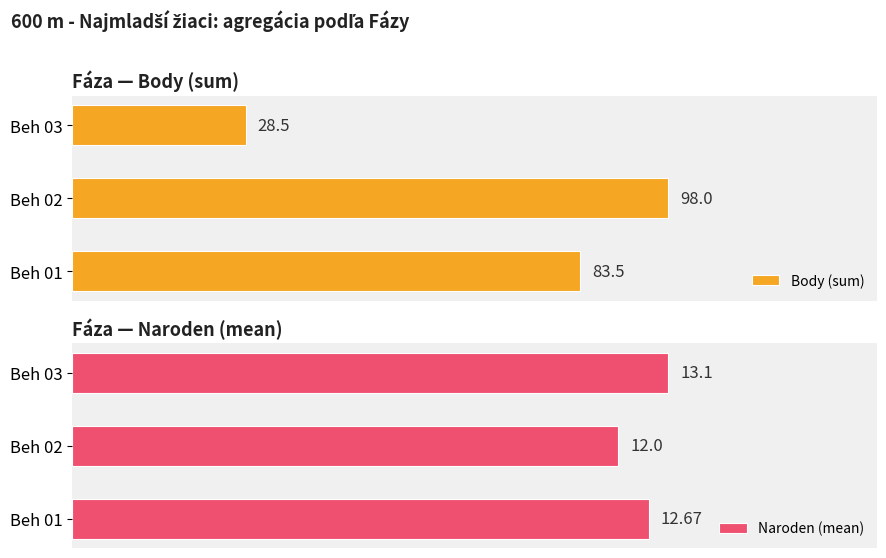

Which category has the lowest value in the Body (sum) series?

Beh 03